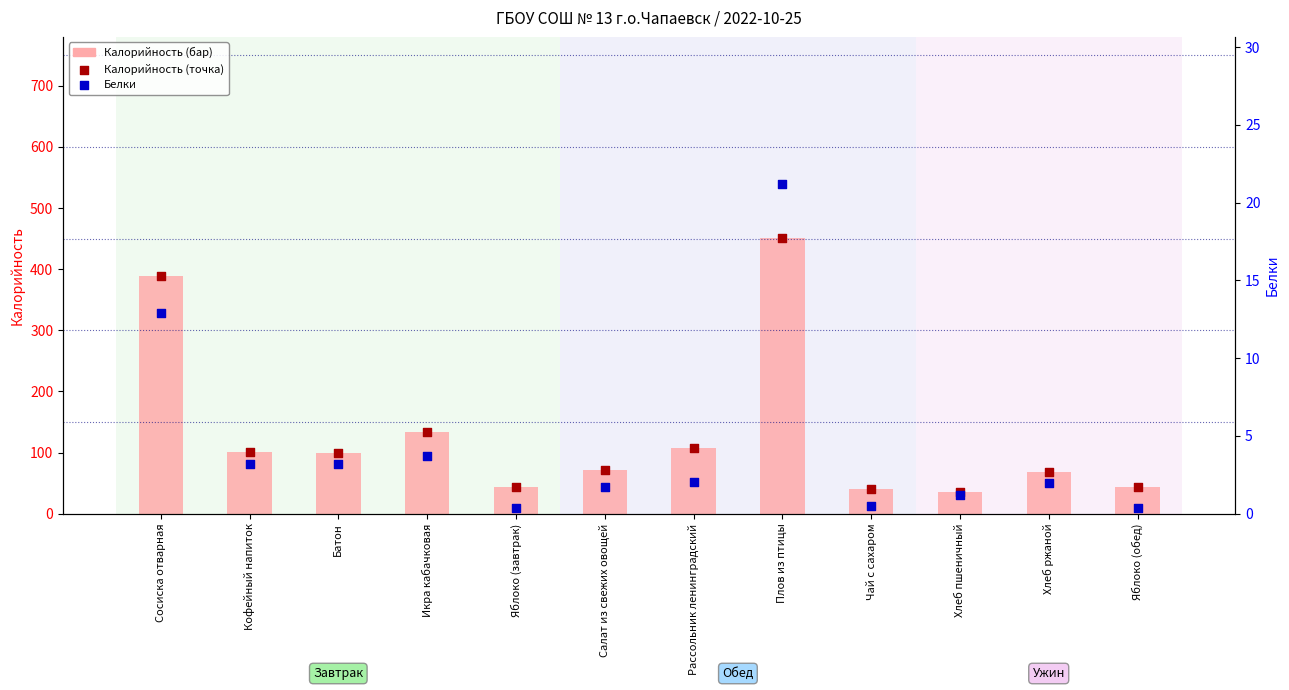

Which series contains the highest Y value?

Калорийность